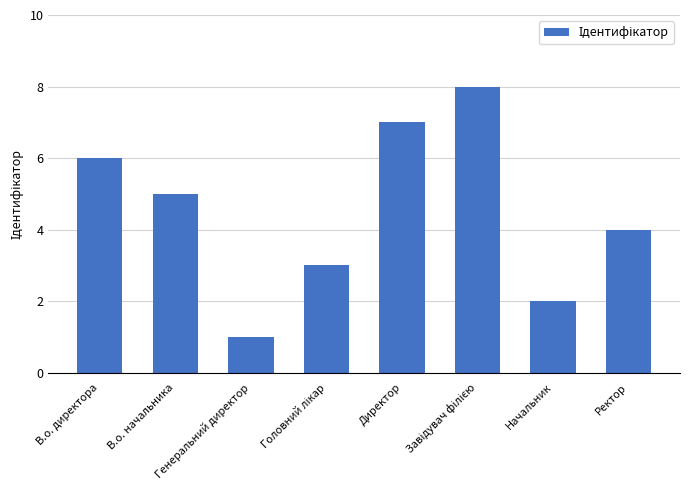

What is the difference between the maximum and minimum values?

7